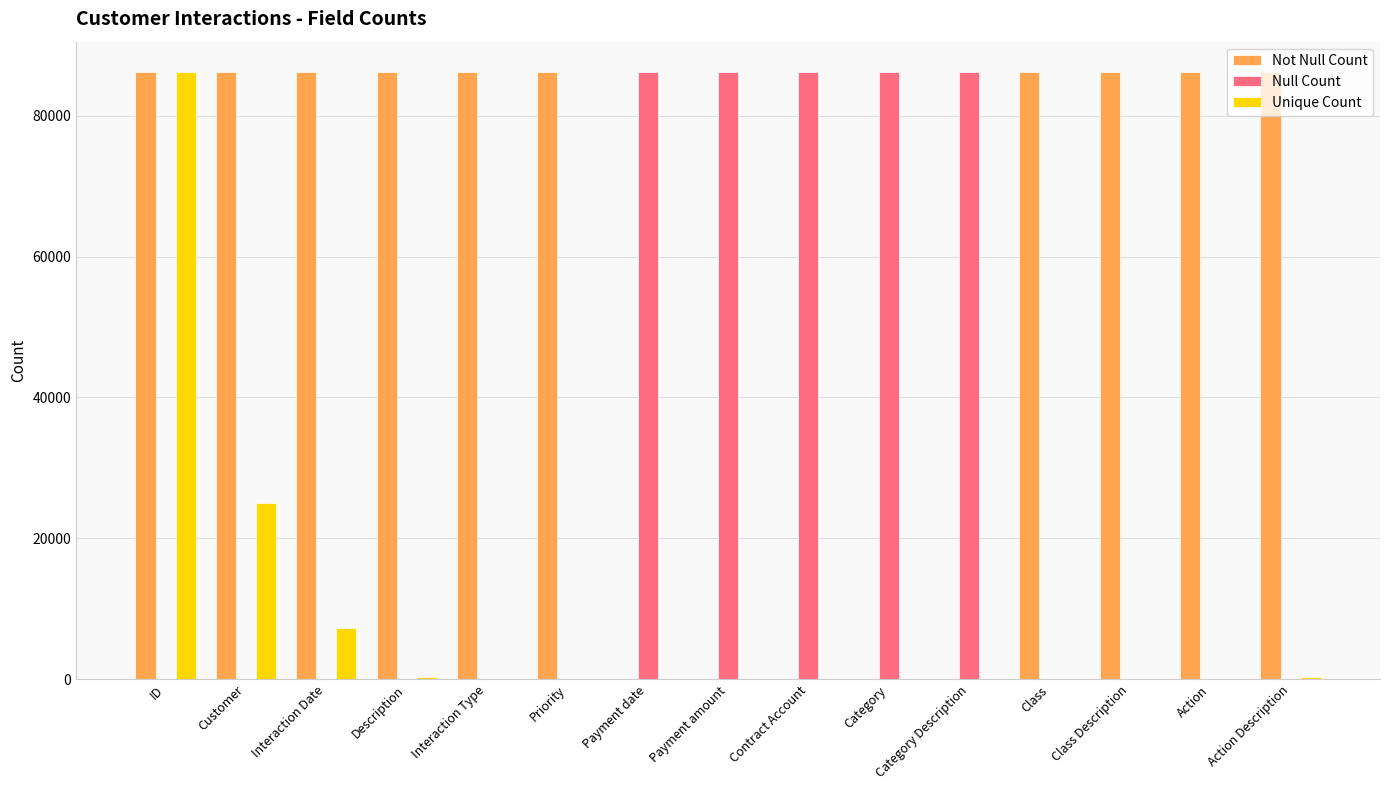

What is the sum of all Null Count values?

430905